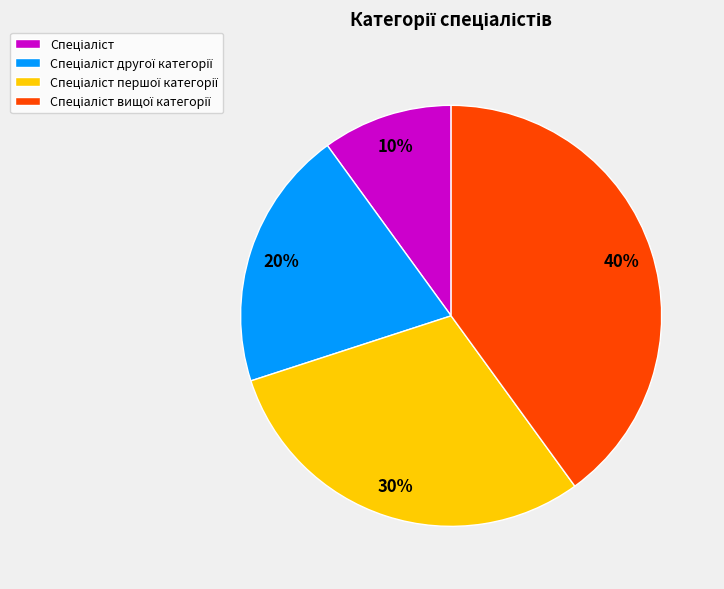

To the nearest percent, what is the difference between the largest and smallest slice percentages?

30%